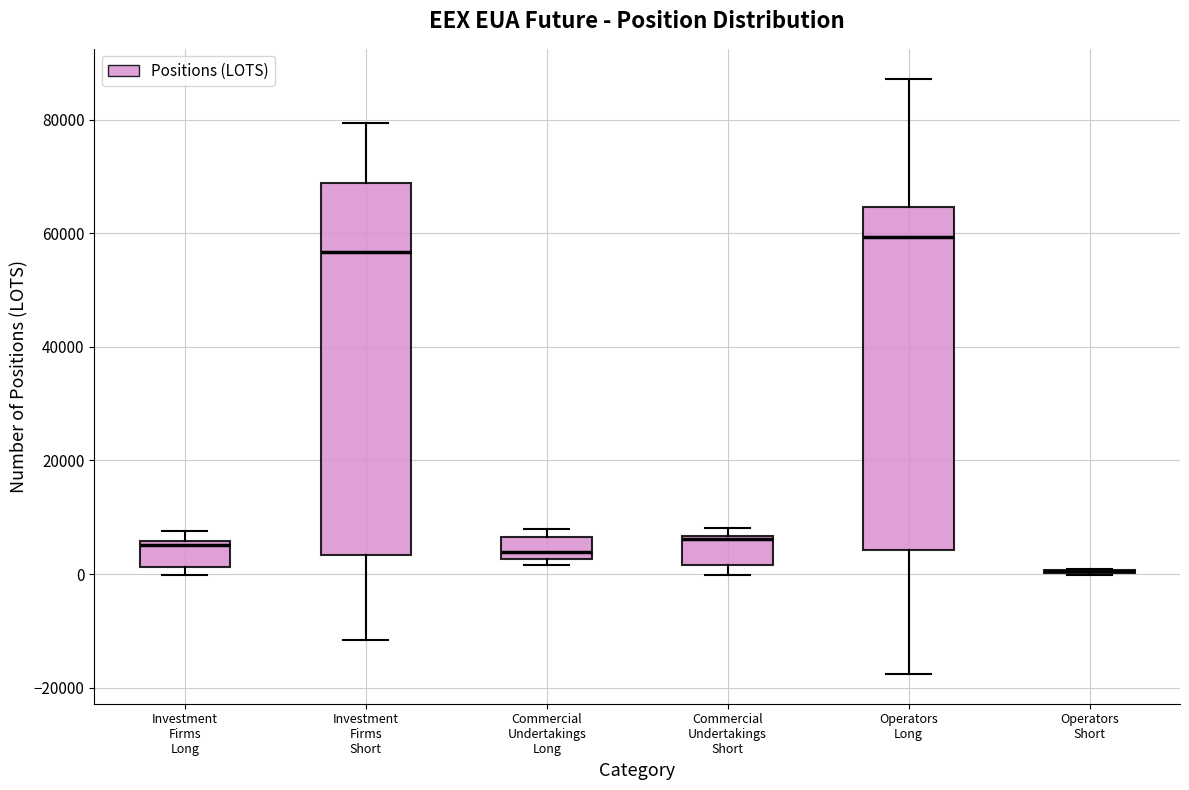

Reading left to right, read every box against the y-axis: the position of its median line, the range the box covers, and the ends of its whiskers. The values are not printed on the chart, so give them approximately, as read against the axis.

Investment Firms Long: median 6000 (just below the box's upper edge), box 2000 to 6000, whiskers 0 to 8000
Investment Firms Short: median 56000, box 4000 to 68000, whiskers -12000 to 80000
Commercial Undertakings Long: median 4000, box 2000 to 6000, whiskers 2000 (just below the box's lower edge) to 8000
Commercial Undertakings Short: median 6000, box 2000 to 6000, whiskers 0 to 8000
Operators Long: median 60000, box 4000 to 64000, whiskers -18000 to 88000
Operators Short: box collapsed to a line at 0, whiskers 0 to 0